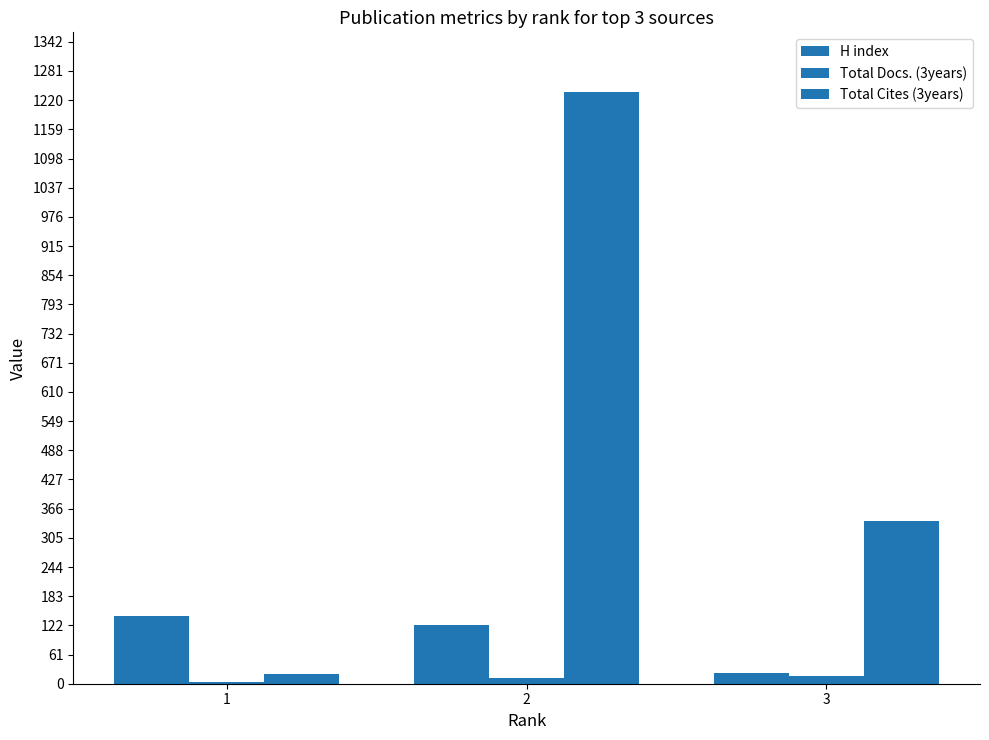

Count the number of data series in this chart.

3